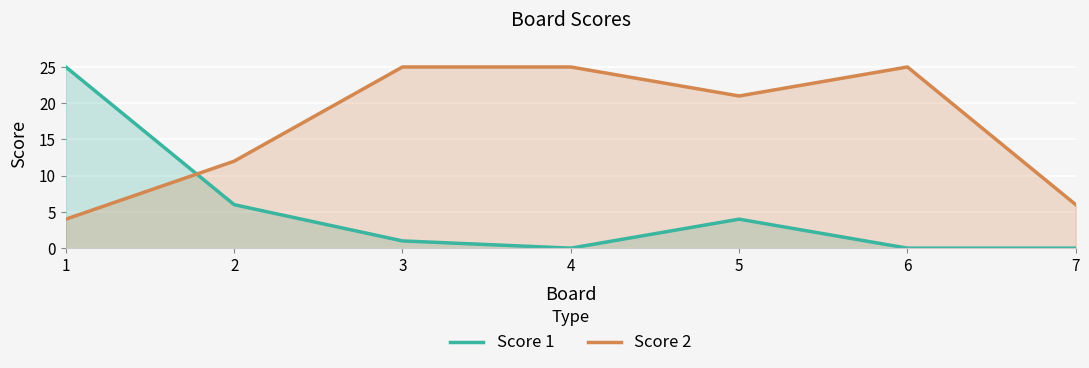

How many intersections are there between Score 1 and Score 2?

1